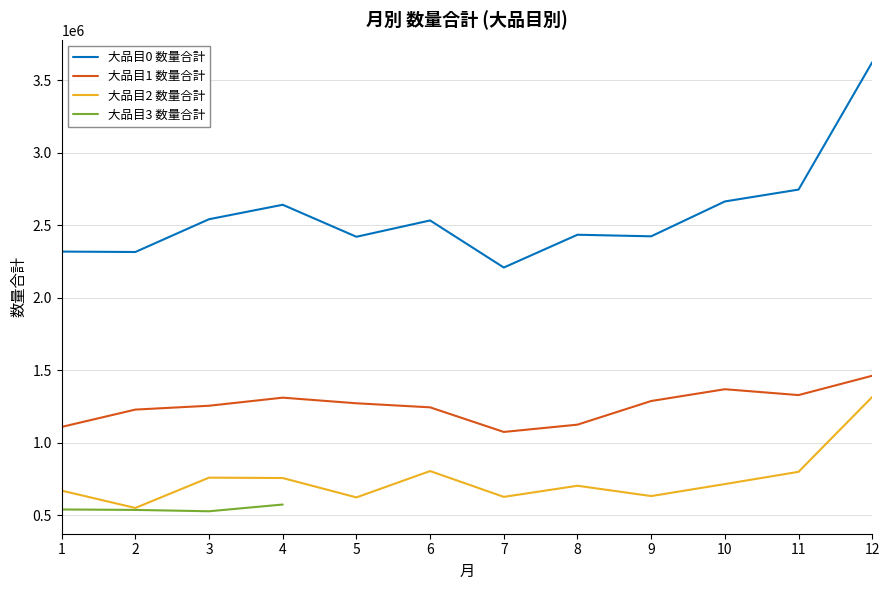

How many interior local valleys does the 大品目0 数量合計 series have?

4